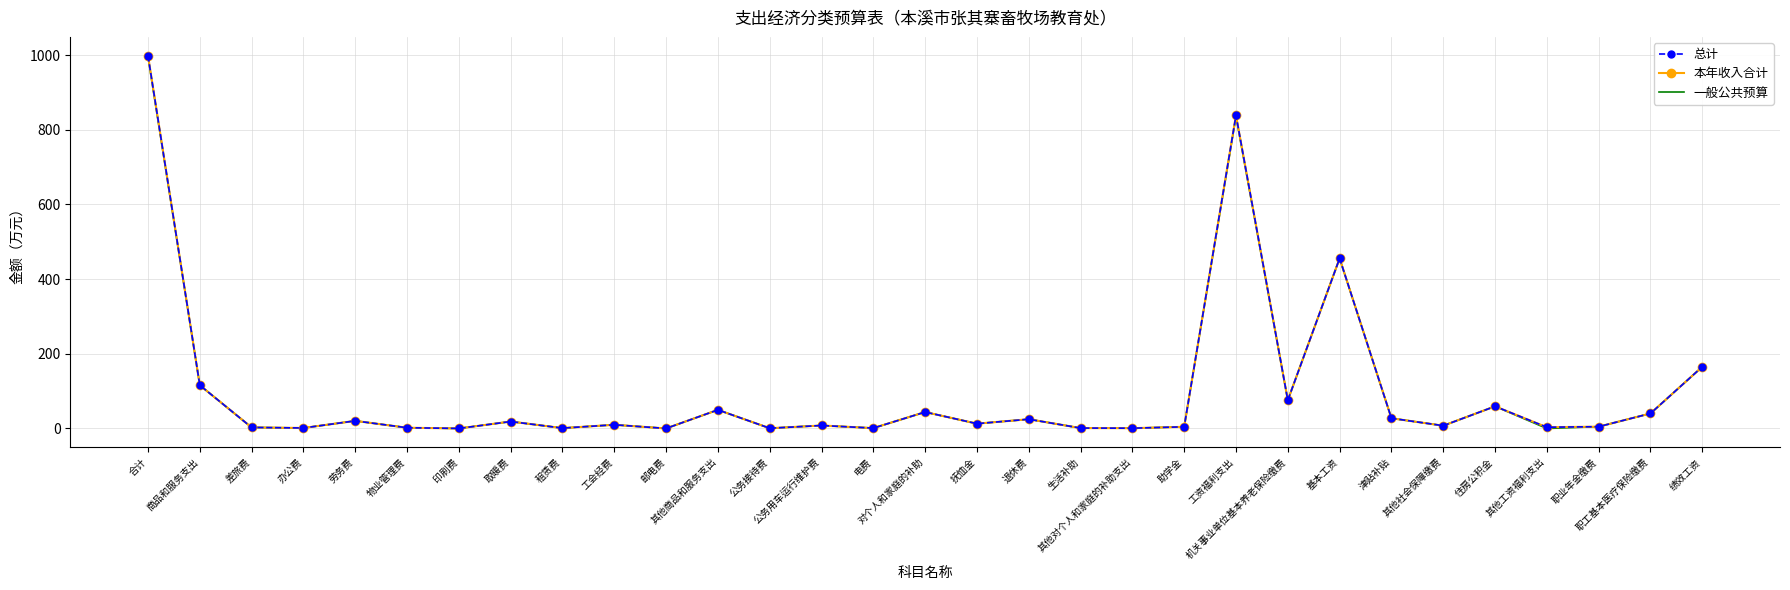

What are all the series names shown in the legend?

总计, 本年收入合计, 一般公共预算